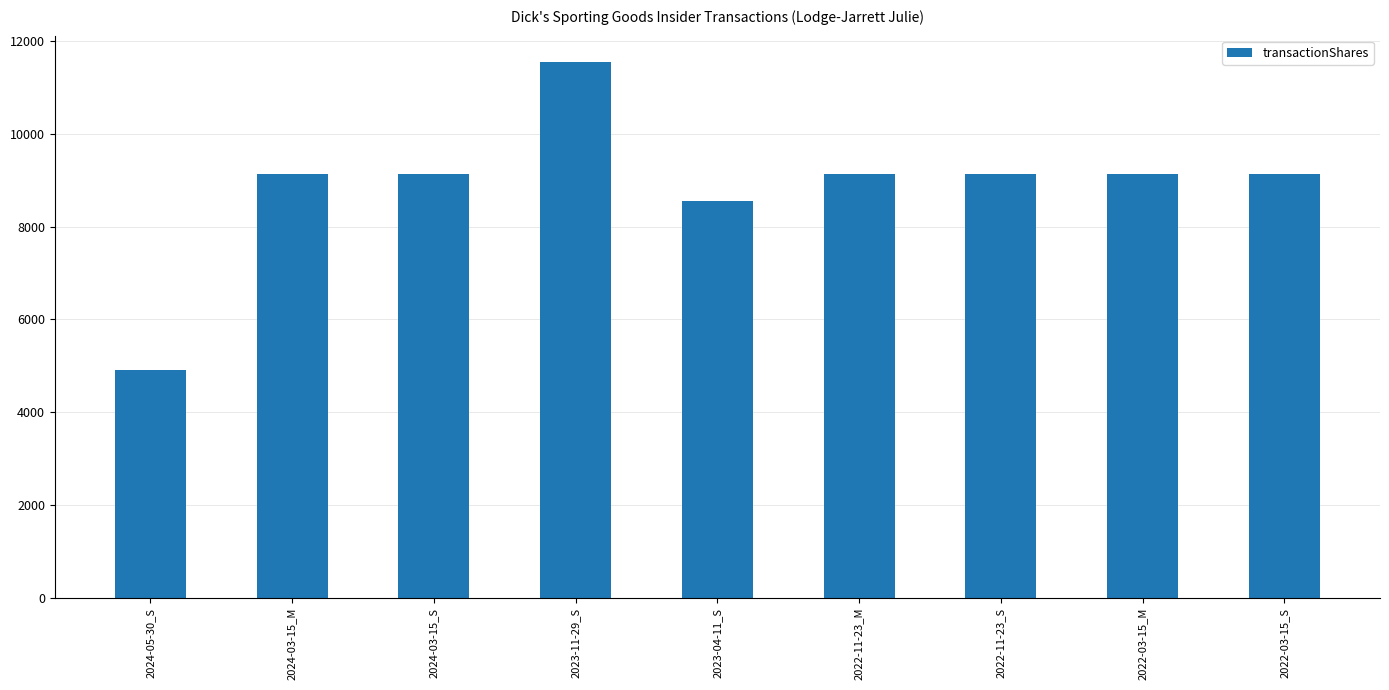

The value at 2024-05-30_S is 2646. True or false?

False